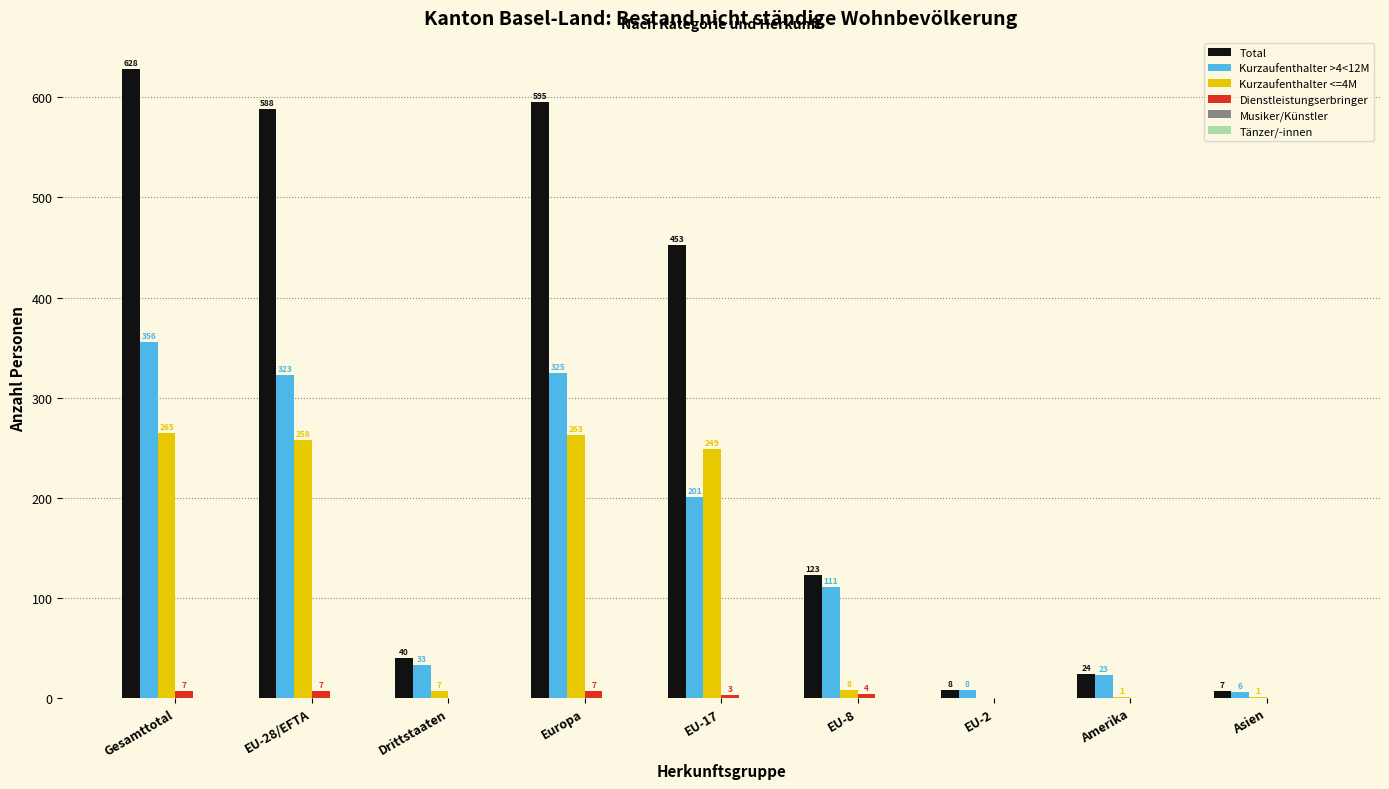

What is the sum of the Kurzaufenthalter >4<12M values at Gesamttotal and EU-17?

557